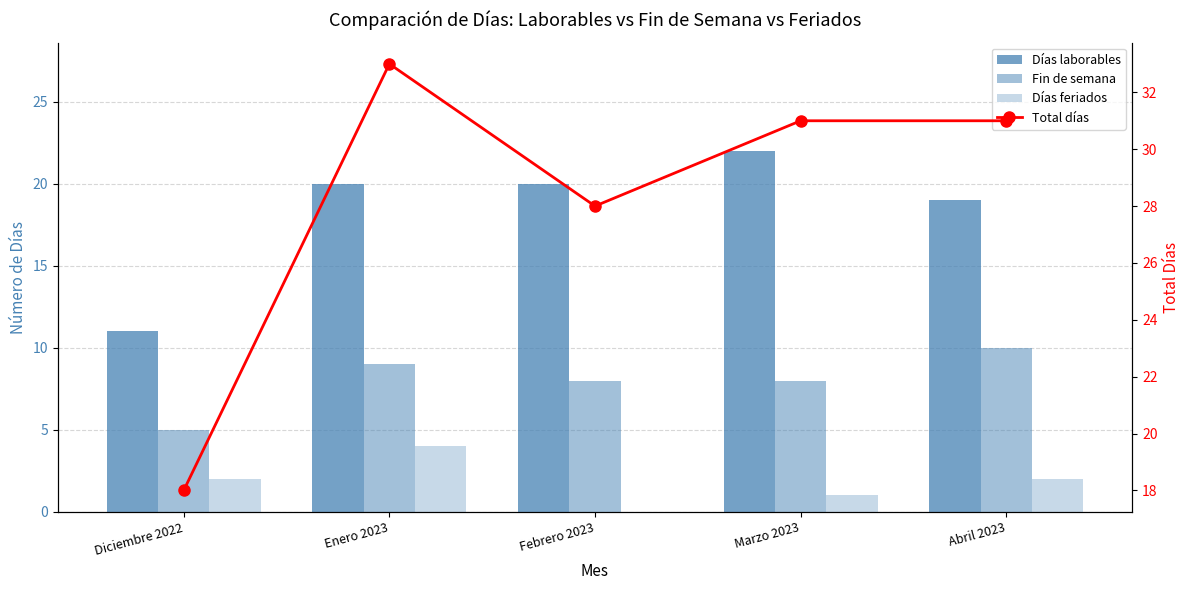

What is the difference between the highest and lowest values at Diciembre 2022?

16